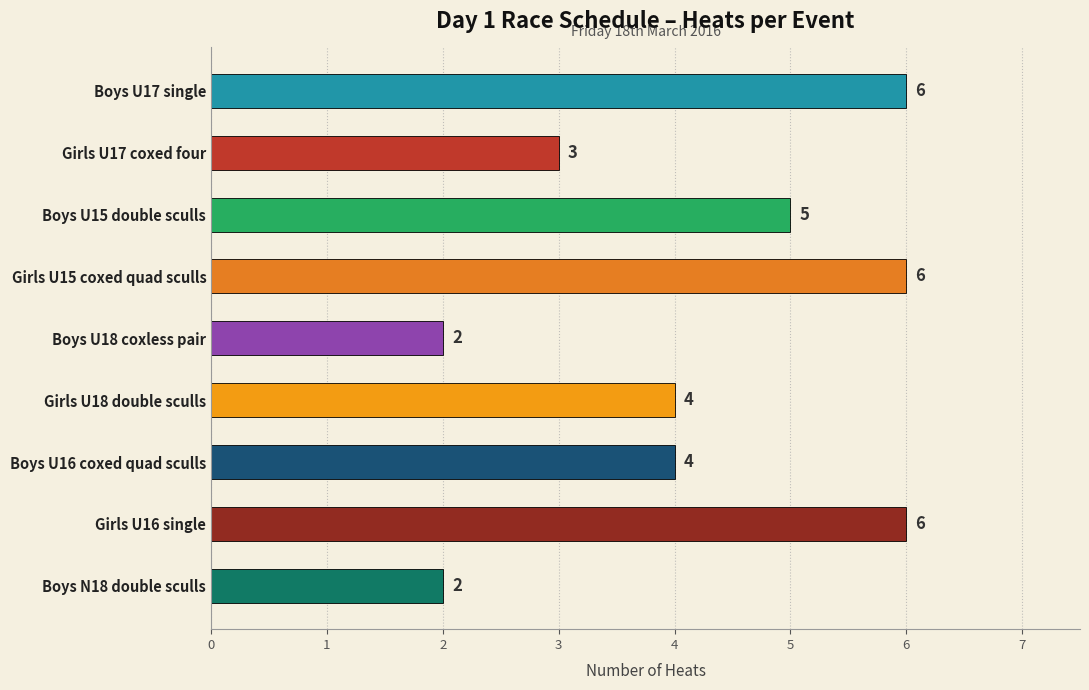

Does the chart contain any negative values?

No